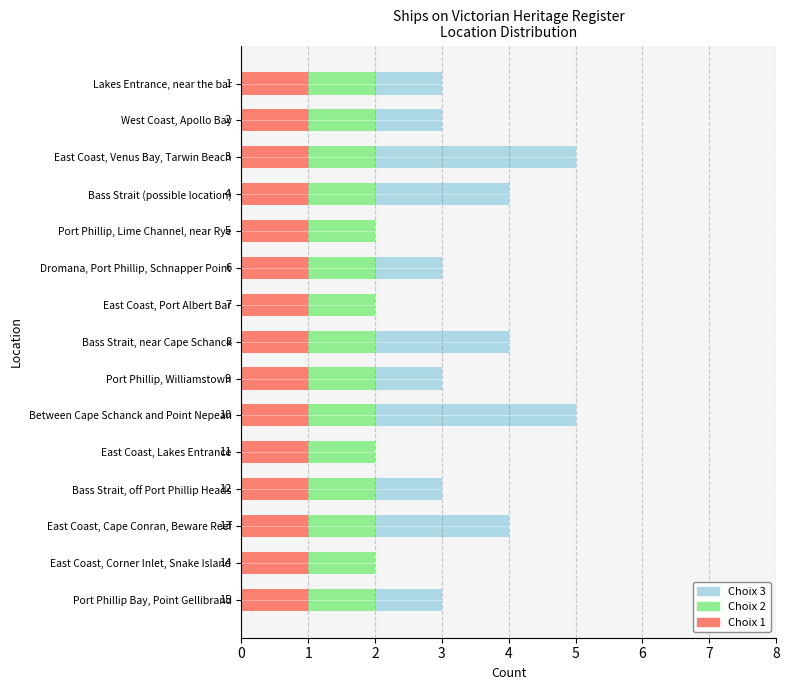

At how many categories does at least one series exceed 1?

15